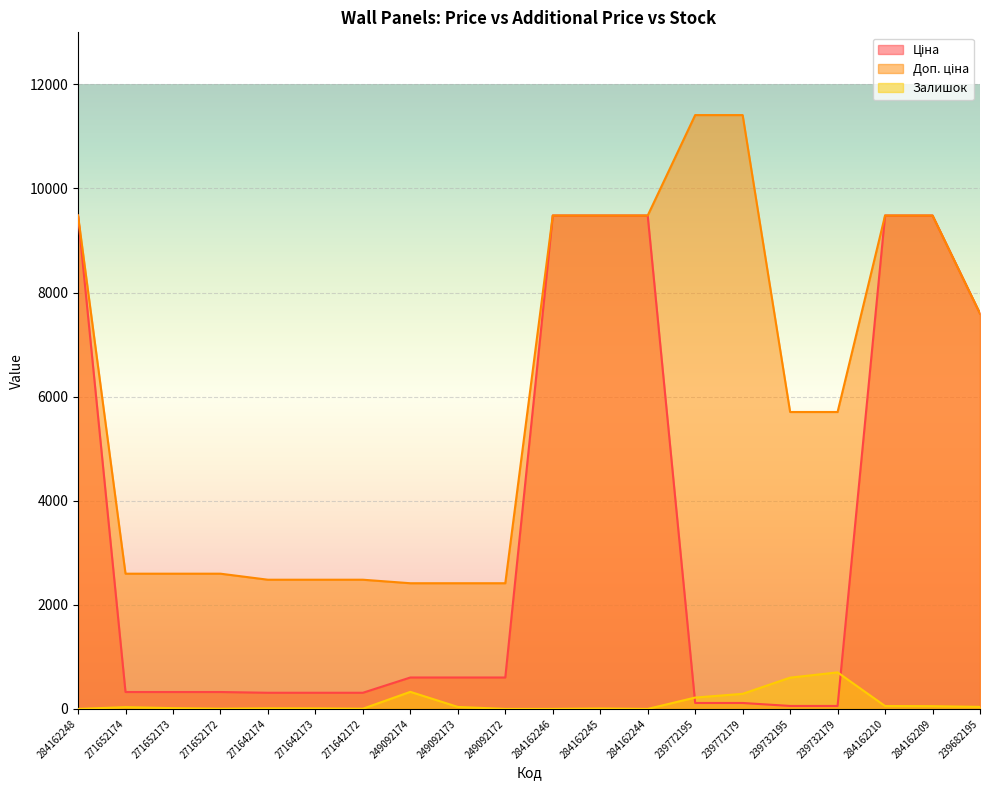

Which series changed the most between 271652173 and 284162210?

Ціна